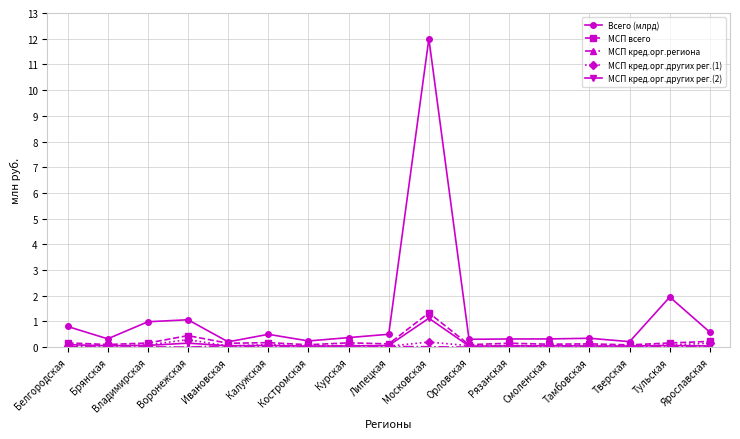

True or false: МСП кред.орг.других рег.(2) has more than 1 points higher than both neighbors.

True